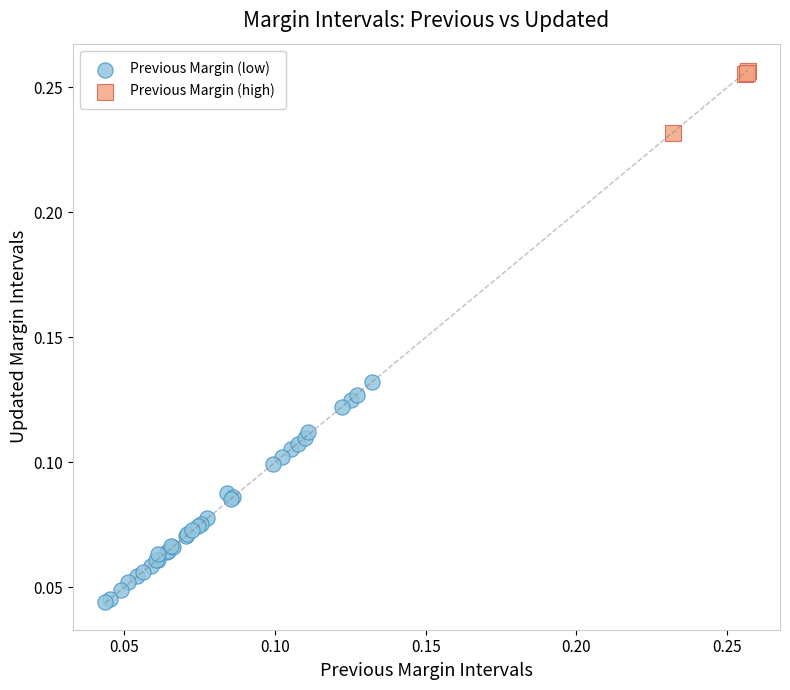

Which series reaches the maximum Y coordinate?

Previous Margin (high)